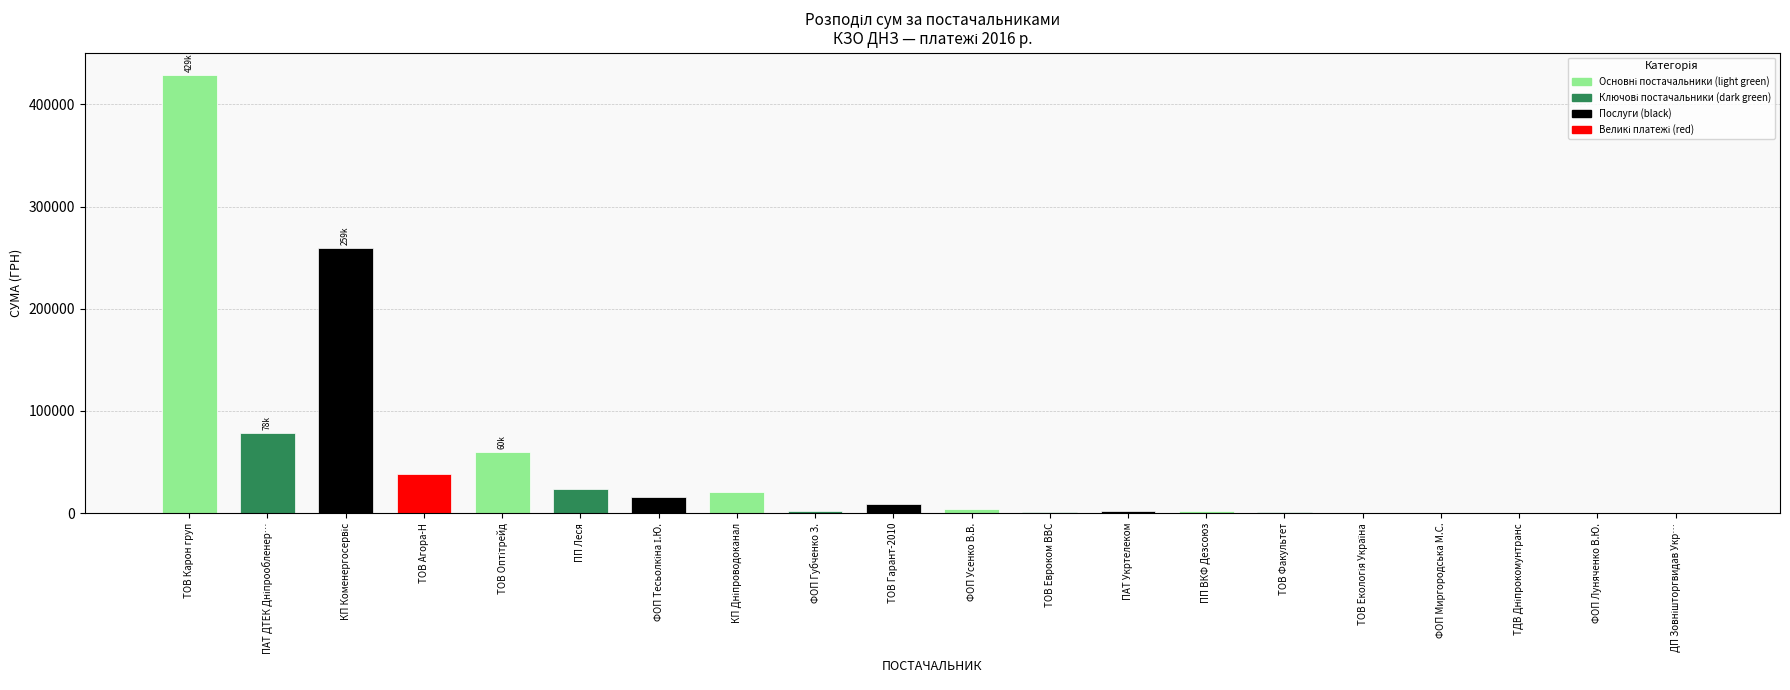

What is the maximum value shown in the chart?

429254.7